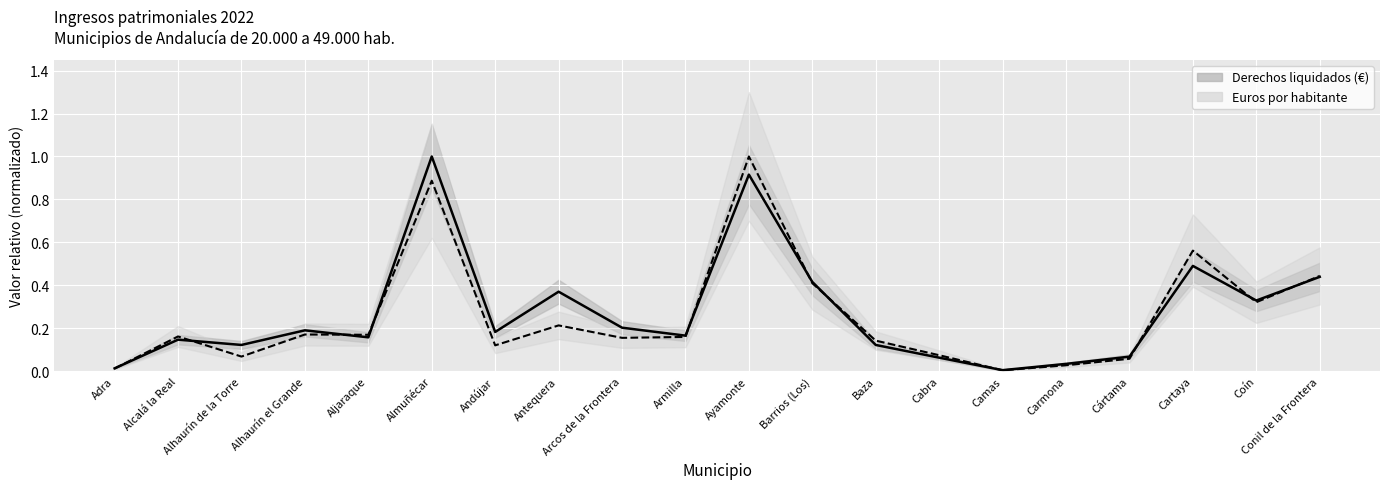

What is the value of the Euros por habitante point at the 17th from the left?

0.1